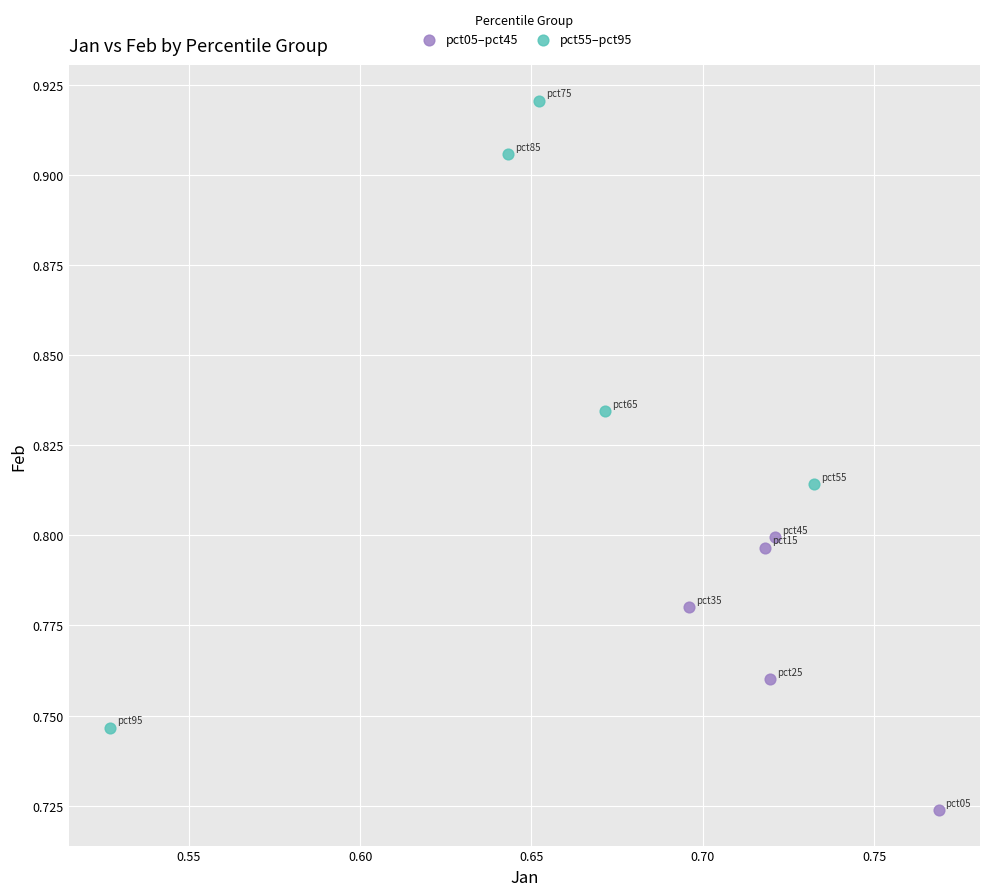

Which series reaches the minimum Y coordinate?

pct05–pct45